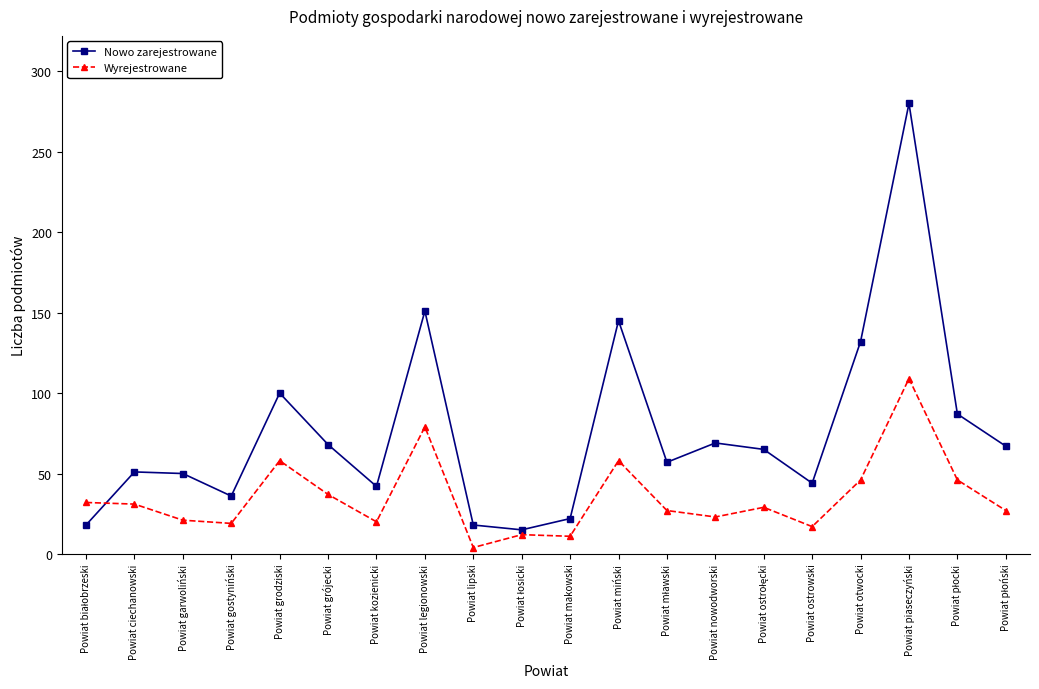

True or false: Nowo zarejestrowane and Wyrejestrowane cross at least once.

True